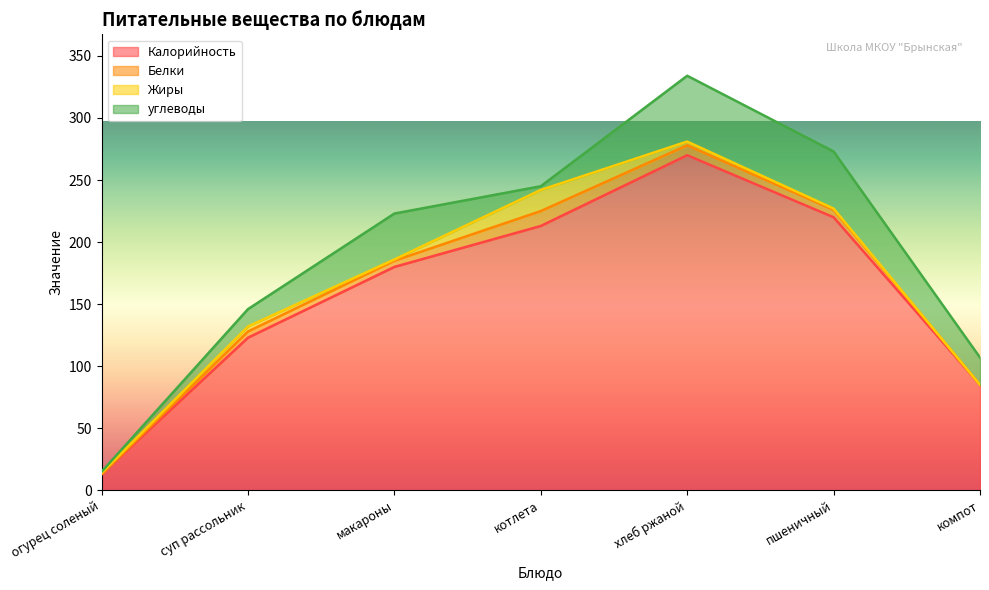

Reading left to right, transcribe all the data shown in this chart.

Калорийность: огурец соленый=13	суп рассольник=123	макароны=180	котлета=213	хлеб ржаной=270	пшеничный=220	компот=85
Белки: огурец соленый=0	суп рассольник=5	макароны=5	котлета=12	хлеб ржаной=8	пшеничный=6	компот=0
Жиры: огурец соленый=1	суп рассольник=4	макароны=1	котлета=17	хлеб ржаной=3	пшеничный=1	компот=0
углеводы: огурец соленый=1	суп рассольник=14	макароны=37	котлета=3	хлеб ржаной=53	пшеничный=46	компот=22